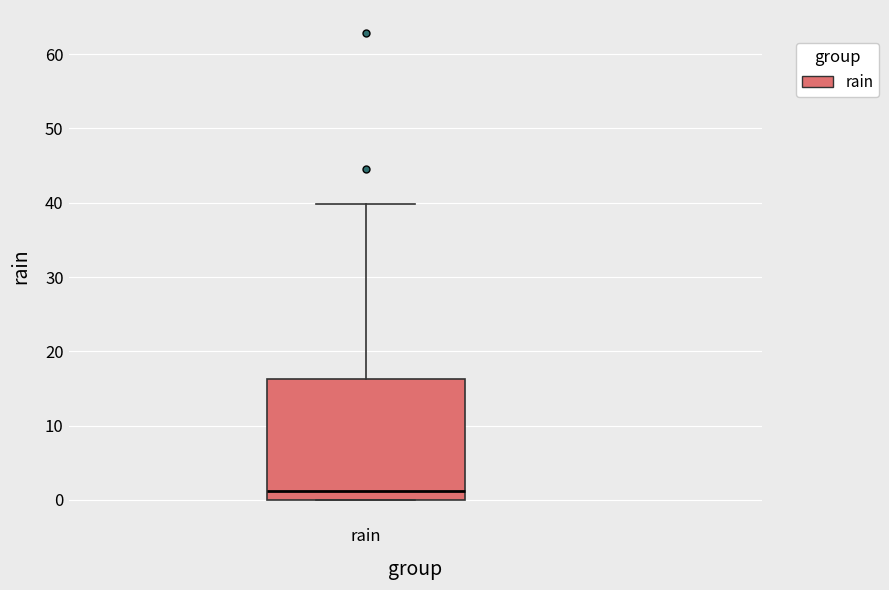

Where is the lower edge of the box for rain on the y-axis? The values are not printed on the chart, so give them approximately, as read against the axis.

0